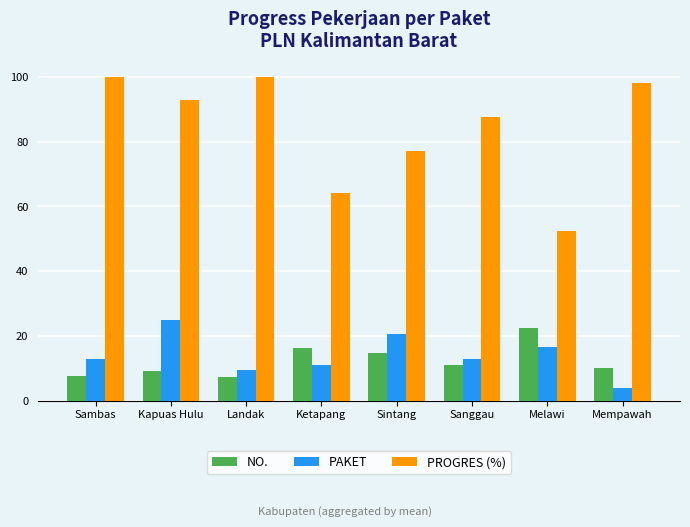

List the series in order of their peak value, highest first.

PROGRES (%), PAKET, NO.